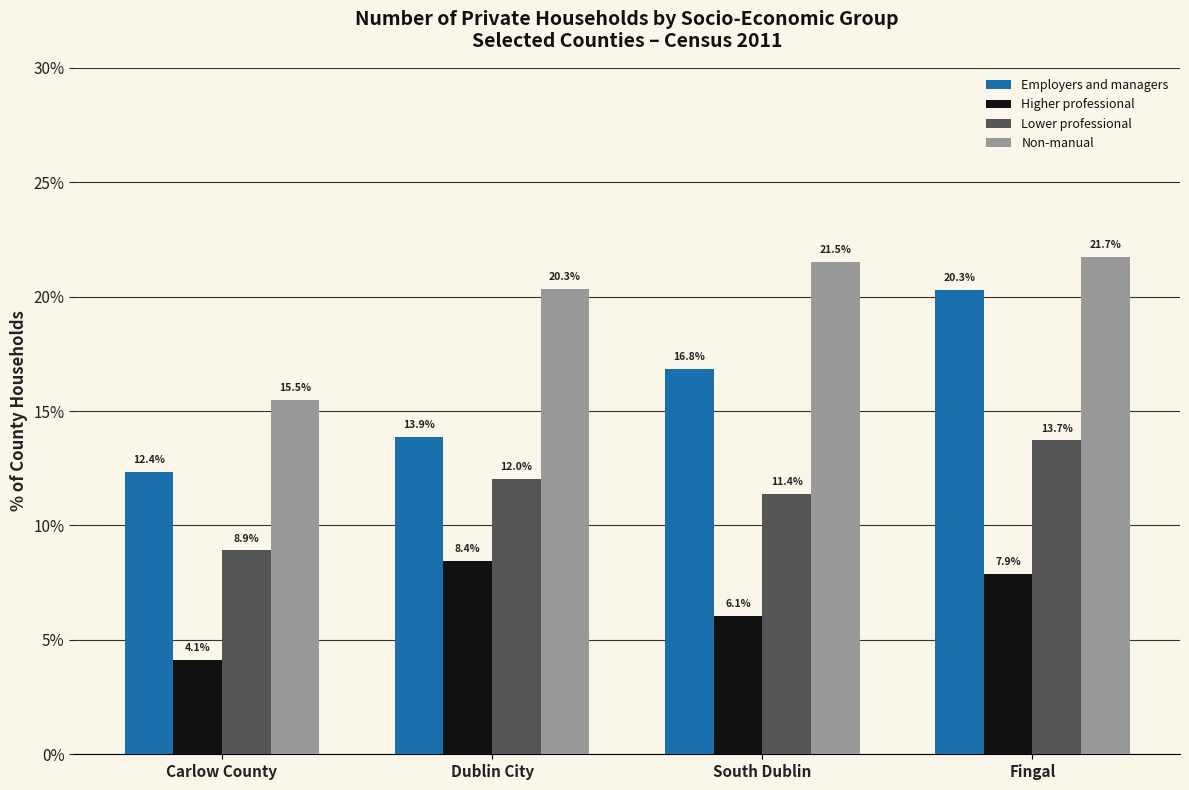

What is the spread (max minus min) of values at Fingal?

13.9